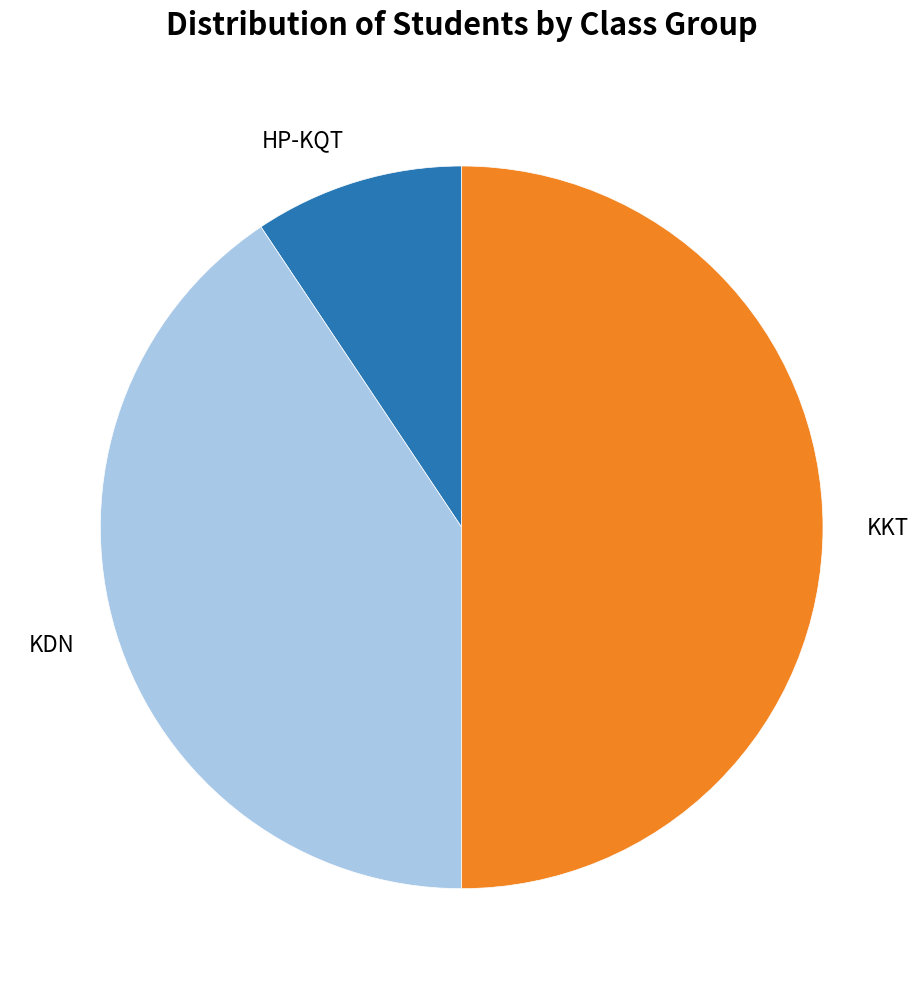

Combined, do KKT and HP-KQT account for over 50%?

Yes